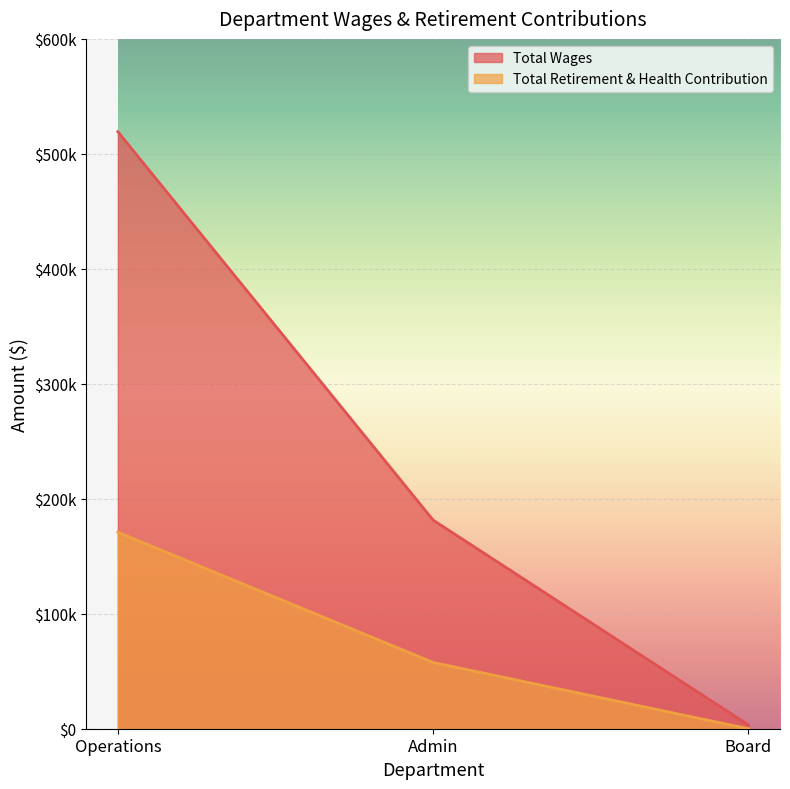

How many categories are shown in the chart?

3